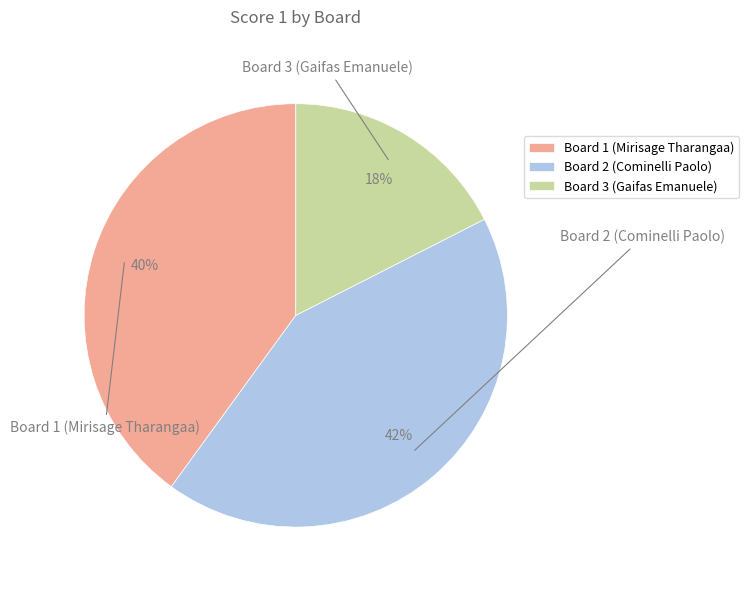

How many segments does this pie chart have?

3